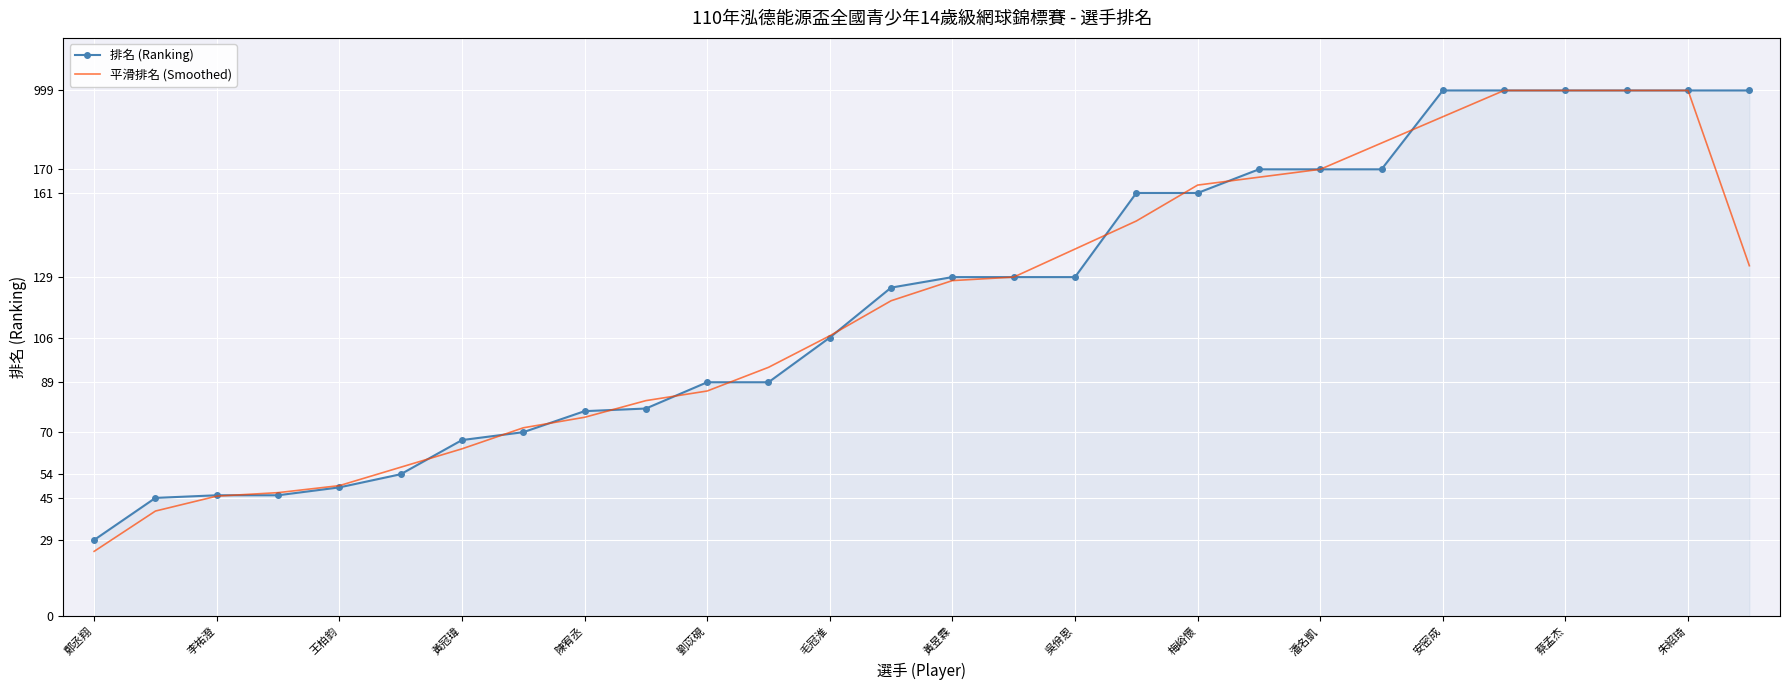

Reading left to right, list all the values displayed in this chart.

排名 (Ranking): 29.0	45.0	46.0	46.0	49.0	54.0	67.0	70.0	78.0	79.0	89.0	89.0	106.0	125.0	129.0	129.0	129.0	161.0	161.0	170.0	170.0	170.0	200.0	200.0	200.0	200.0	200.0	200.0
平滑排名 (Smoothed): 24.7	40.0	45.7	47.0	49.7	56.7	63.7	71.7	75.7	82.0	85.7	94.7	106.7	120.0	127.7	129.0	139.7	150.3	164.0	167.0	170.0	180.0	190.0	200.0	200.0	200.0	200.0	133.3